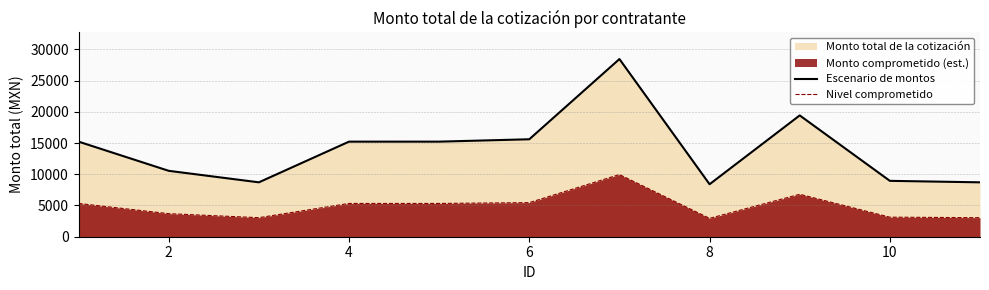

The Nivel comprometido series shows 5460.0 at 6. True or false?

True